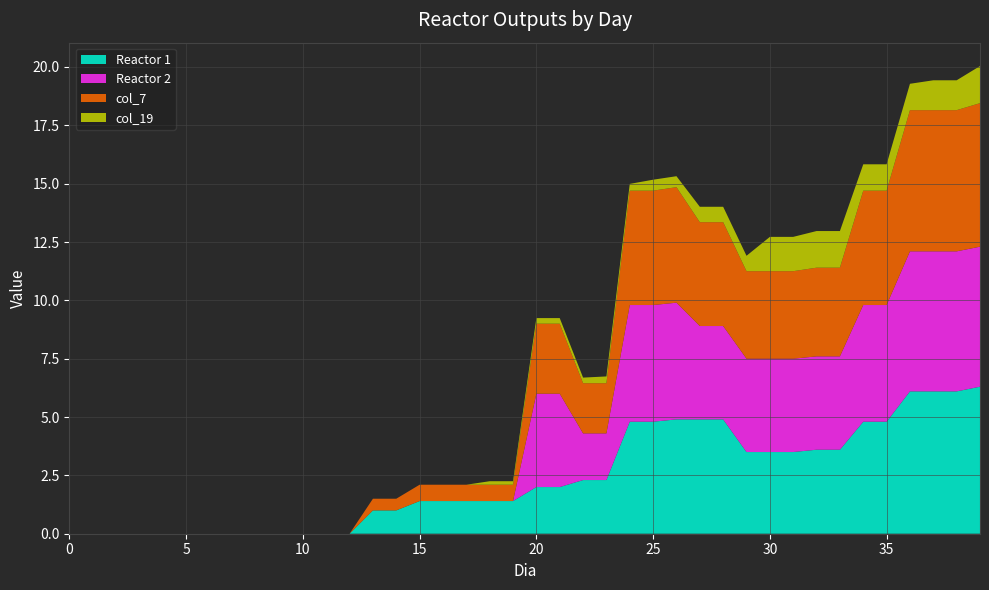

Reading right to left, extract all data points from this chart.

Reactor 1: 6.3	6.1	6.1	6.1	4.8	4.8	3.6	3.6	3.5	3.5	3.5	4.9	4.9	4.9	4.8	4.8	2.3	2.3	2.0	2.0	1.4	1.4	1.4	1.4	1.4	1.0	1.0	0.0	0.0	0.0	0.0	0.0	0.0	0.0	0.0	0.0	0.0	0.0	0.0	0.0
Reactor 2: 6.0	6.0	6.0	6.0	5.0	5.0	4.0	4.0	4.0	4.0	4.0	4.0	4.0	5.0	5.0	5.0	2.0	2.0	4.0	4.0	0.0	0.0	0.0	0.0	0.0	0.0	0.0	0.0	0.0	0.0	0.0	0.0	0.0	0.0	0.0	0.0	0.0	0.0	0.0	0.0
col_7: 6.2	6.0	6.0	6.0	4.9	4.9	3.8	3.8	3.8	3.8	3.8	4.5	4.5	5.0	4.9	4.9	2.1	2.1	3.0	3.0	0.7	0.7	0.7	0.7	0.7	0.5	0.5	0.0	0.0	0.0	0.0	0.0	0.0	0.0	0.0	0.0	0.0	0.0	0.0	0.0
col_19: 1.6	1.3	1.3	1.1	1.1	1.1	1.6	1.6	1.5	1.5	0.7	0.7	0.7	0.5	0.5	0.3	0.3	0.2	0.2	0.2	0.1	0.1	0.0	0.0	0.0	0.0	0.0	0.0	0.0	0.0	0.0	0.0	0.0	0.0	0.0	0.0	0.0	0.0	0.0	0.0